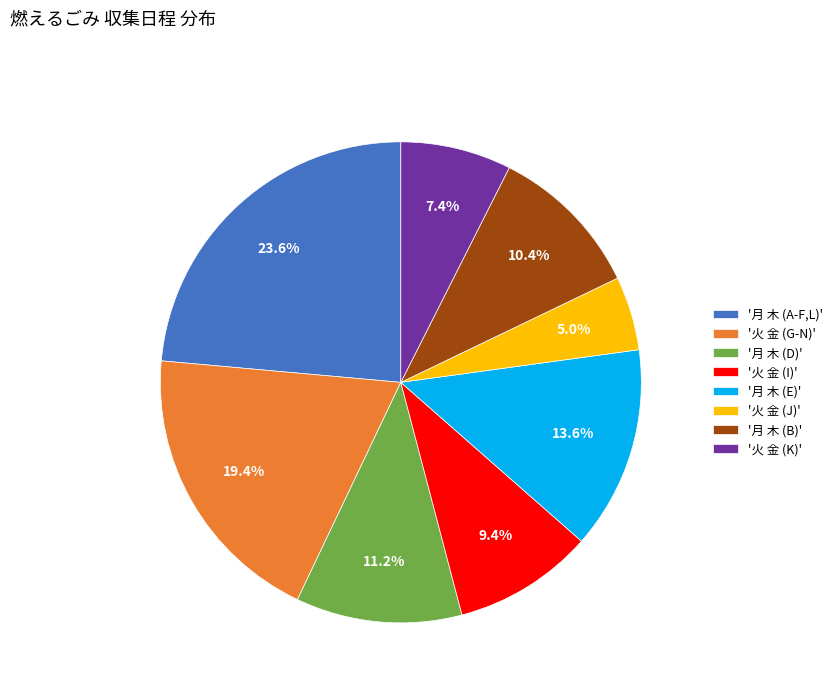

Approximately how many times larger is the value at '火 金 (G-N)' compared to '火 金 (K)'?

2.6